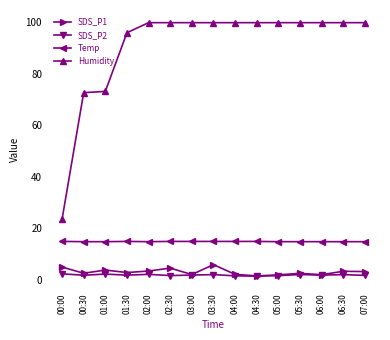

Which series changed the most between 00:30 and 06:00?

Humidity